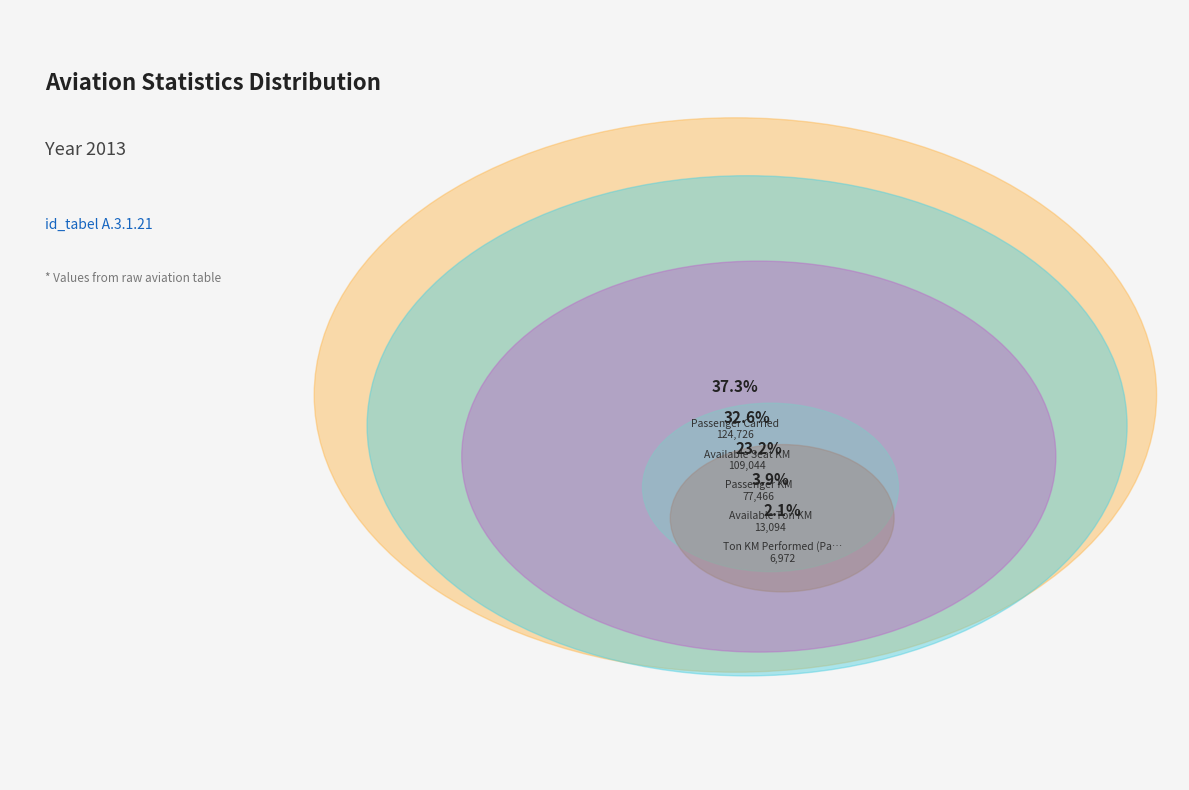

True or false: Weight L/F (%) accounts for 0% of the total.

True